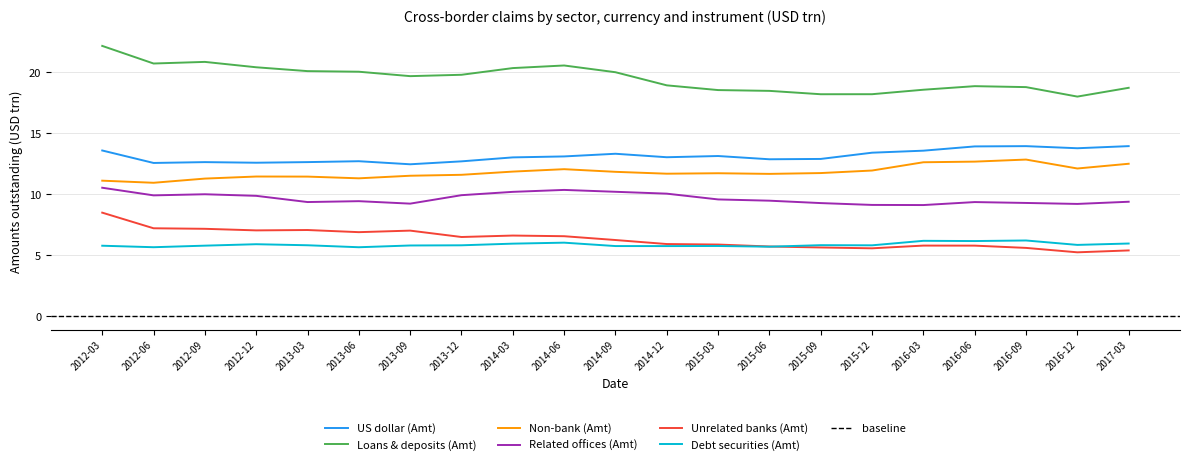

At which label does US dollar (Amt) reach its minimum?

2013-09